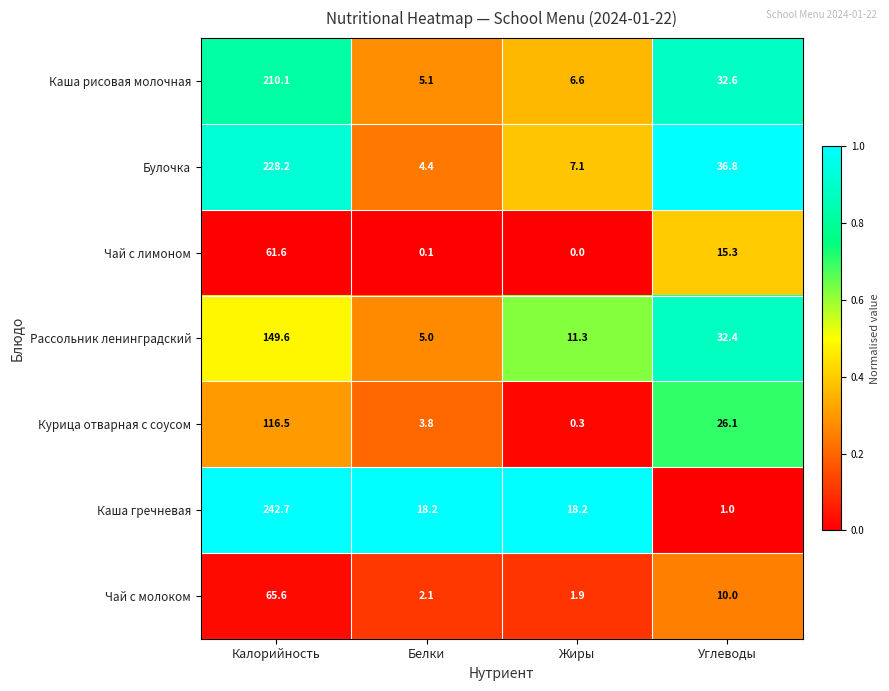

Read the Чай с лимоном value at Калорийность.

61.6